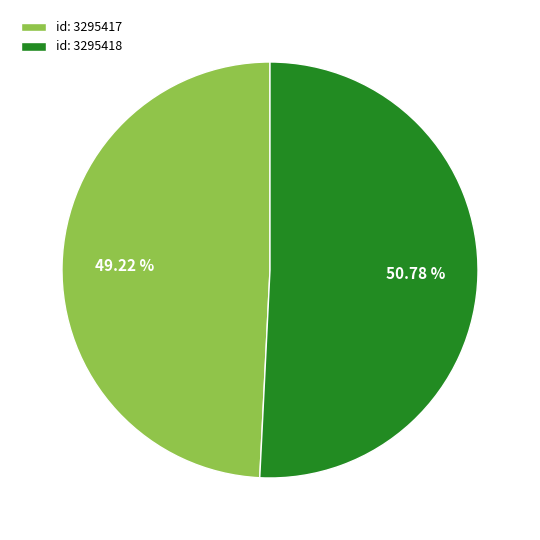

Which slice represents more than half of the pie?

id: 3295418